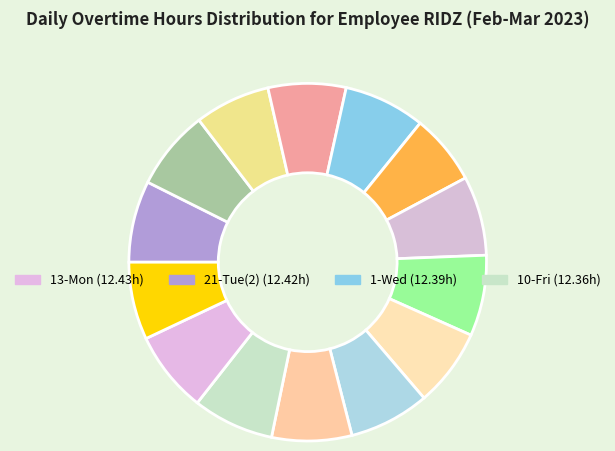

How many segments does this pie chart have?

14